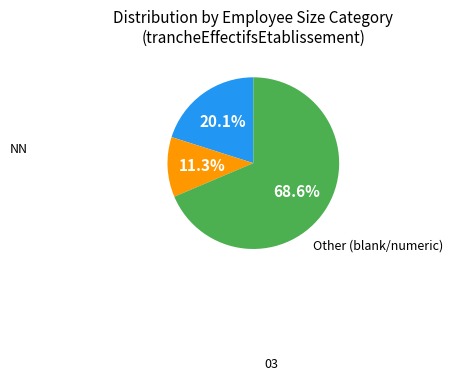

Is there any slice that represents more than half of the pie?

Yes